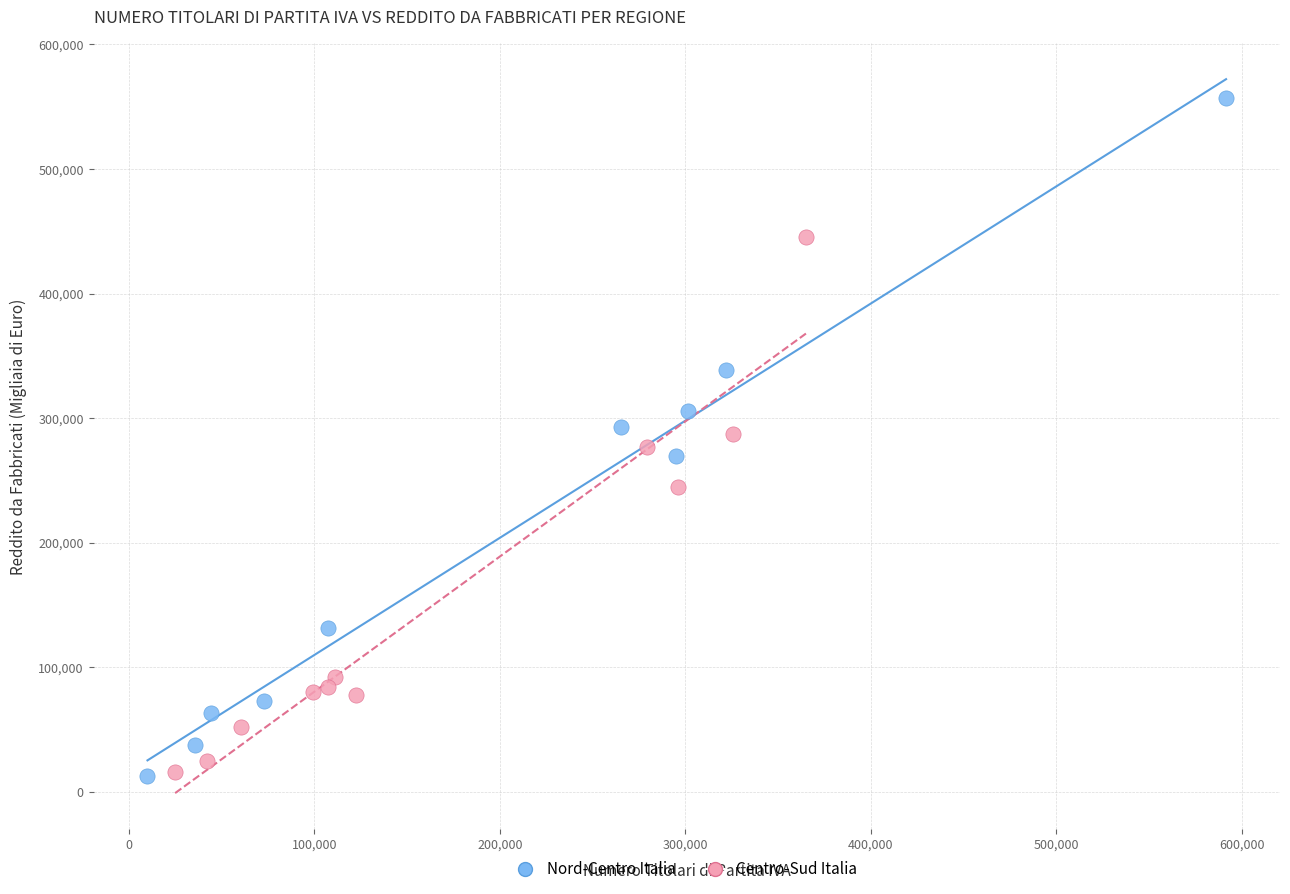

Which series has the largest Y range (max minus min)?

Nord-Centro Italia